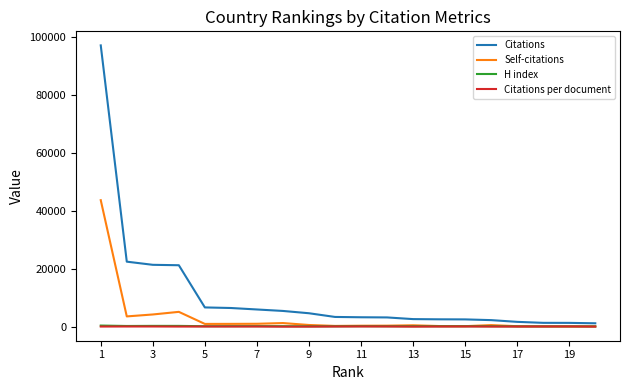

What is the greatest value displayed?

97044.0